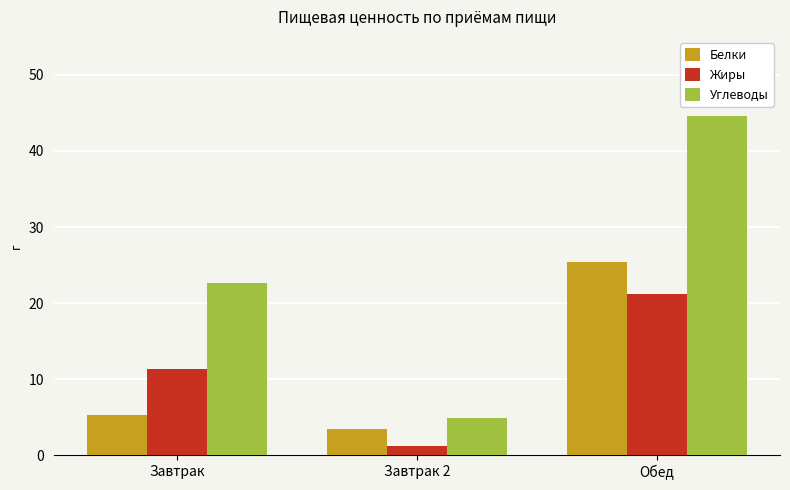

What is the difference between the highest and lowest values at Завтрак?

17.4